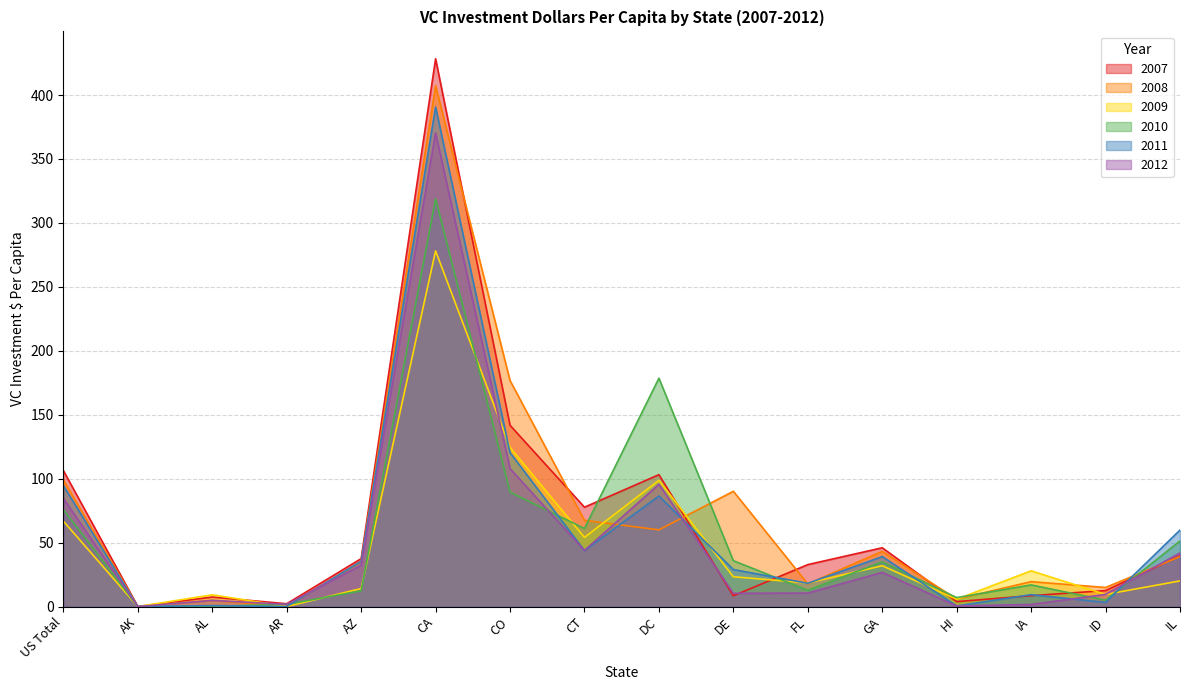

What is the difference between the maximum and second lowest values in the 2010 series?

318.8